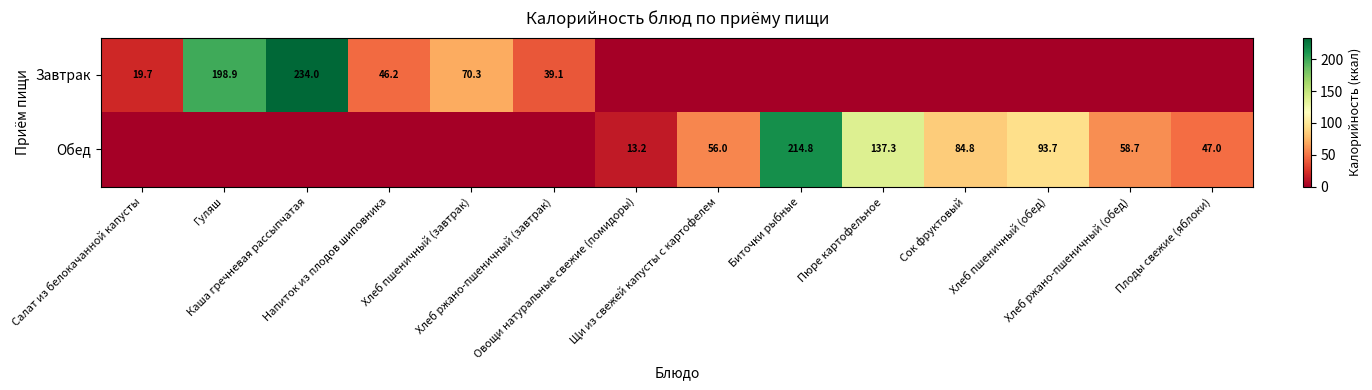

Is it true that Обед equals -75.6 at Каша гречневая рассыпчатая?

False